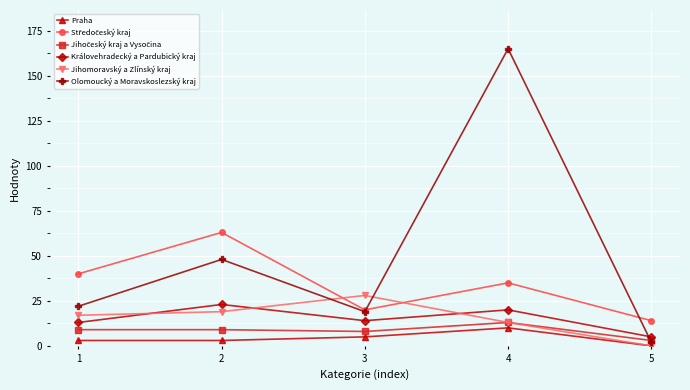

Which series changed the most between 1 and 2?

Olomoucký a Moravskoslezský kraj